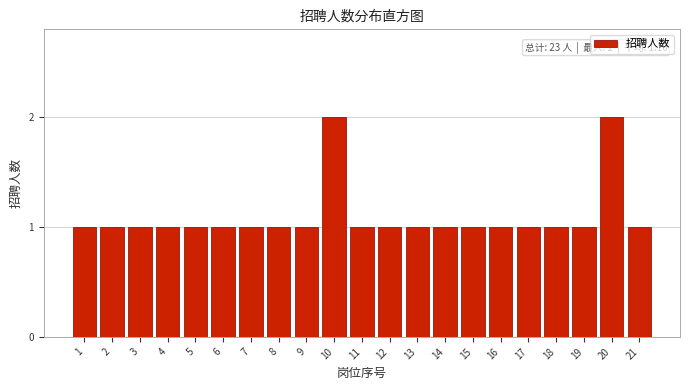

Reading left to right, extract all data points from this chart.

1=1	2=1	3=1	4=1	5=1	6=1	7=1	8=1	9=1	10=2	11=1	12=1	13=1	14=1	15=1	16=1	17=1	18=1	19=1	20=2	21=1